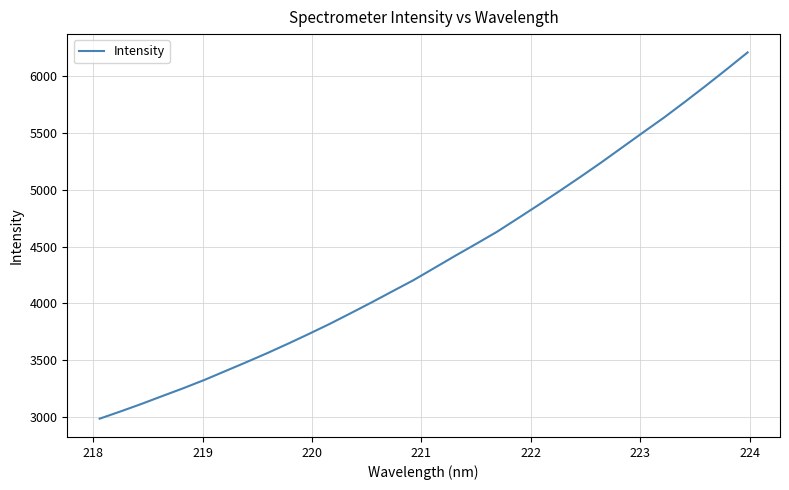

What is the smallest value displayed?

2986.8